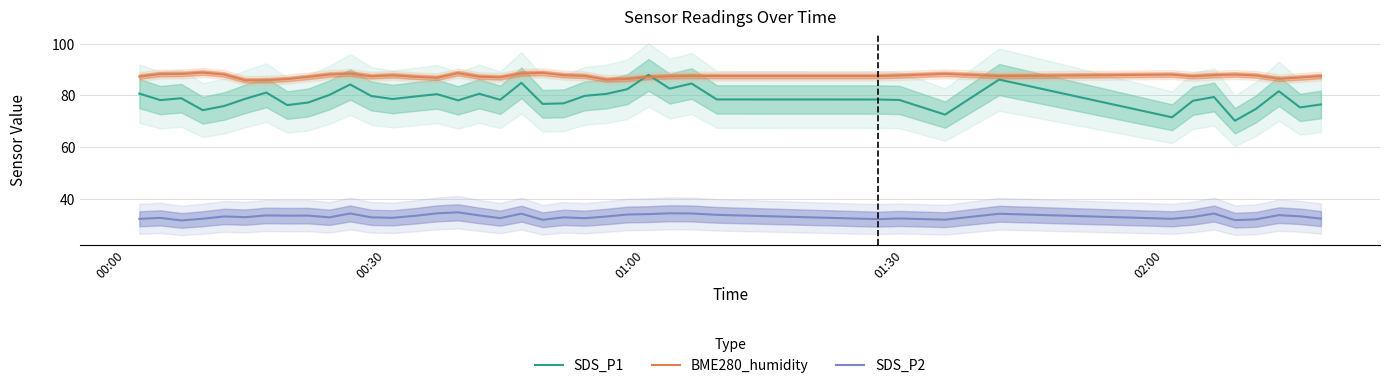

What is the lowest value of the SDS_P1 series?

70.2